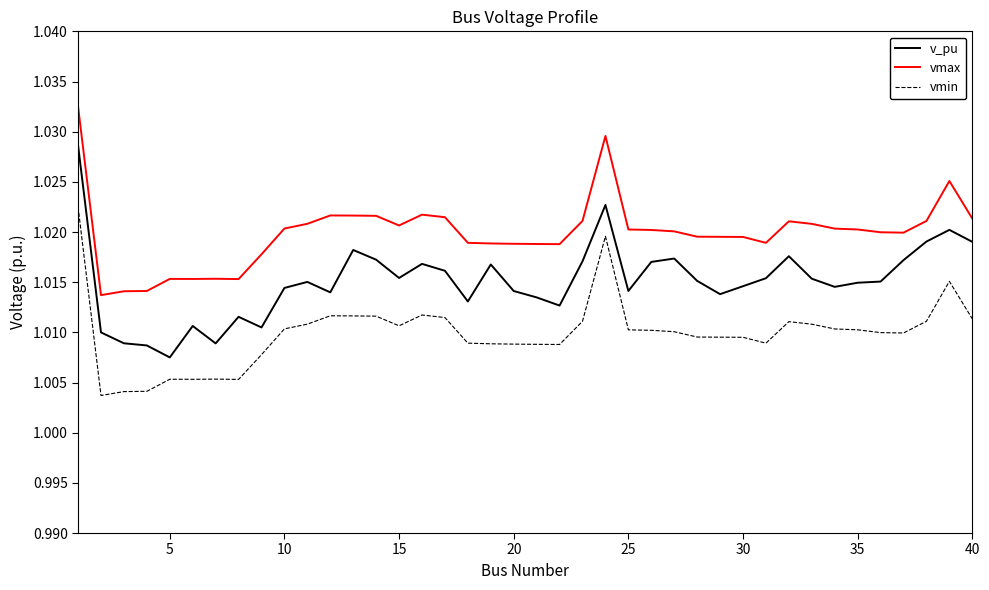

Which series has the widest spread of values?

v_pu